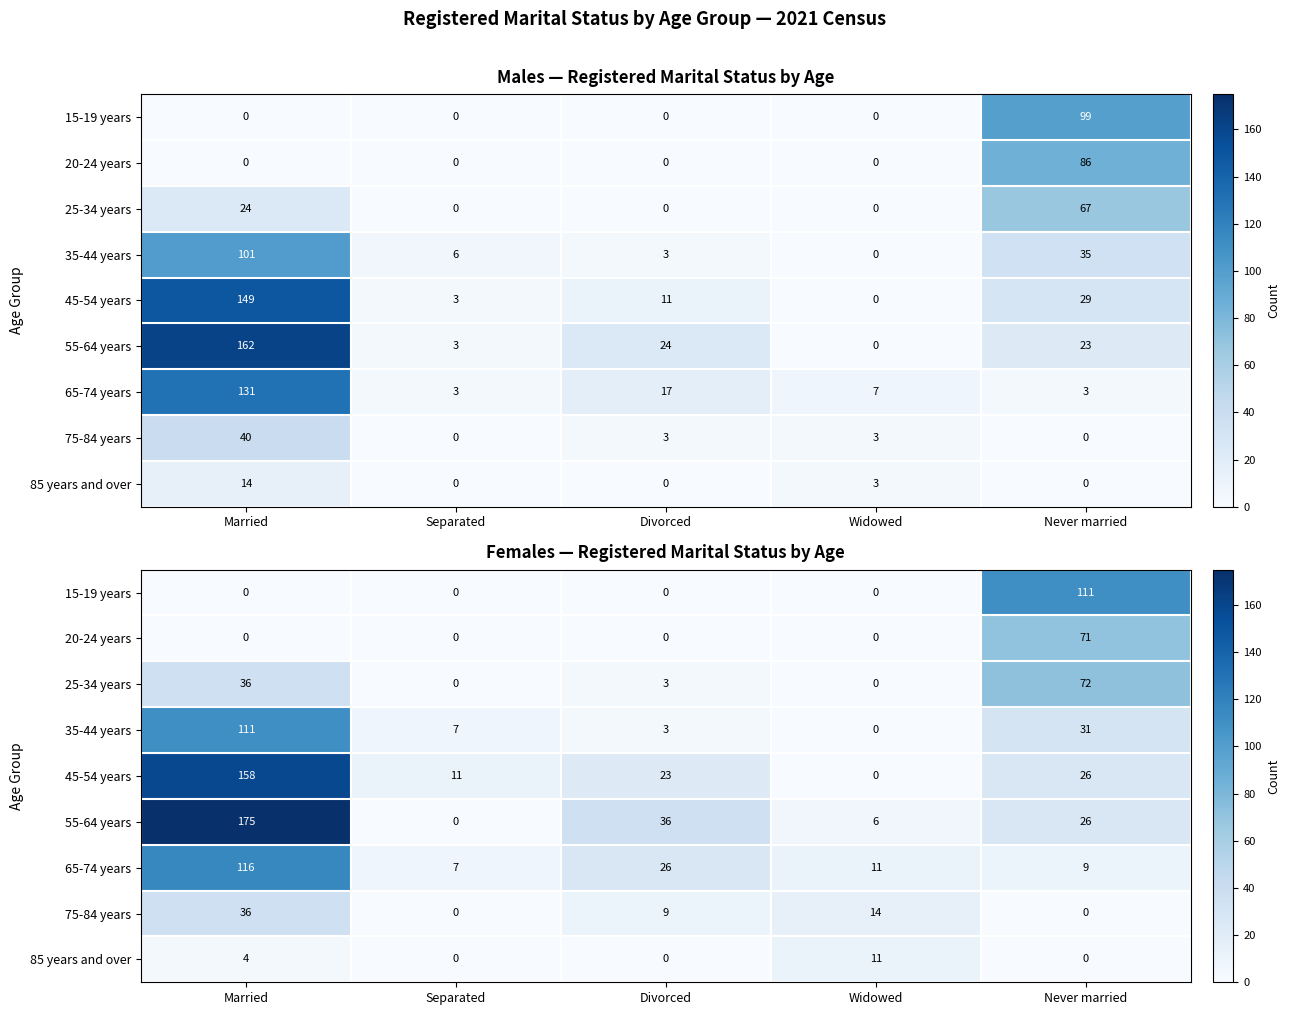

What is the difference between the maximum and minimum values in the 45-54 years series?

158